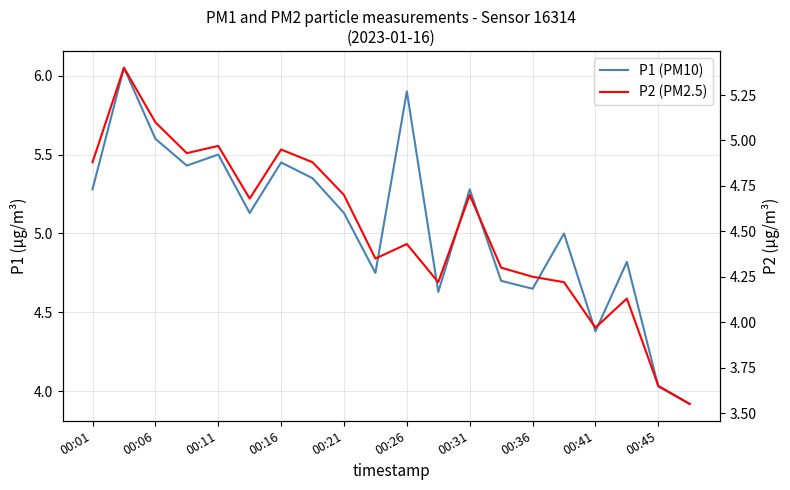

True or false: P2 (PM2.5) has a value of 4.7 at 00:31.

True